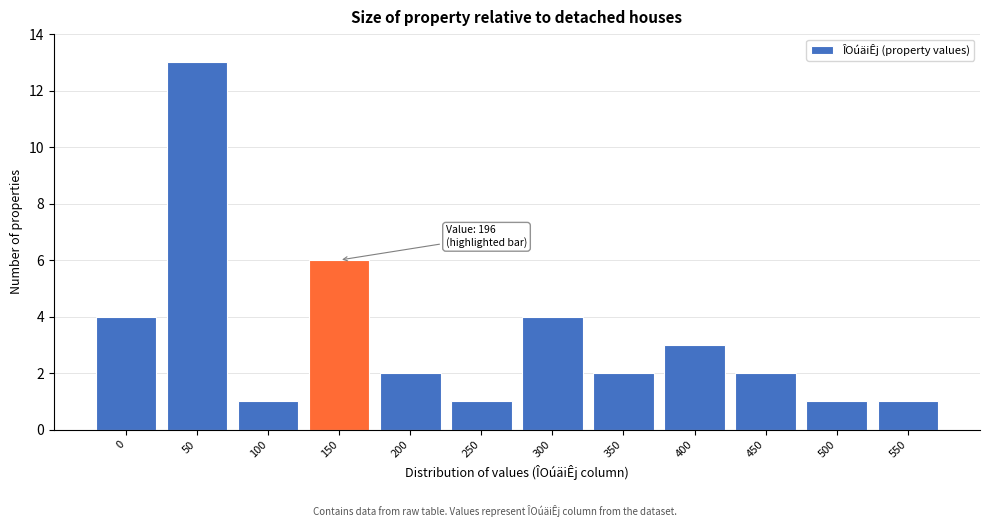

Reading left to right, list all the values displayed in this chart.

4	13	1	6	2	1	4	2	3	2	1	1